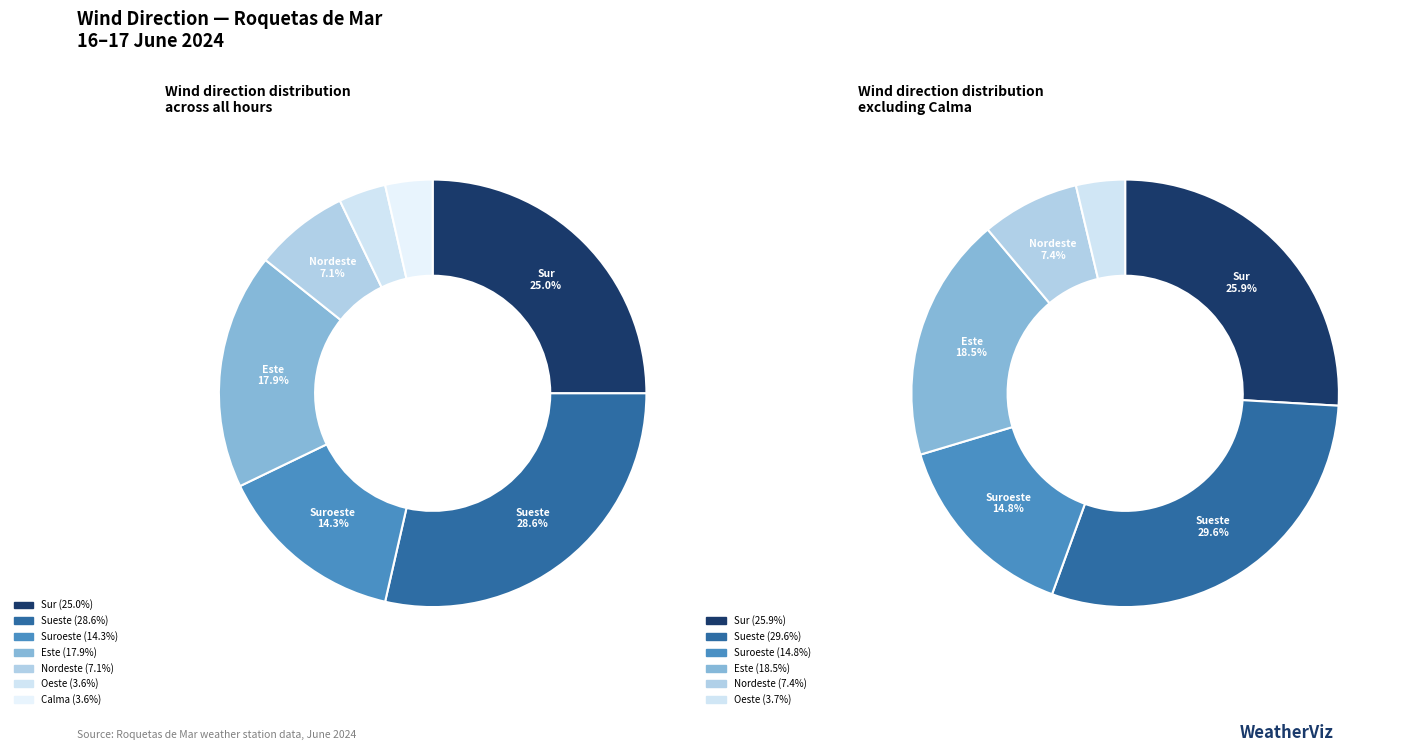

What portion of the pie excludes Sur?

75.0%